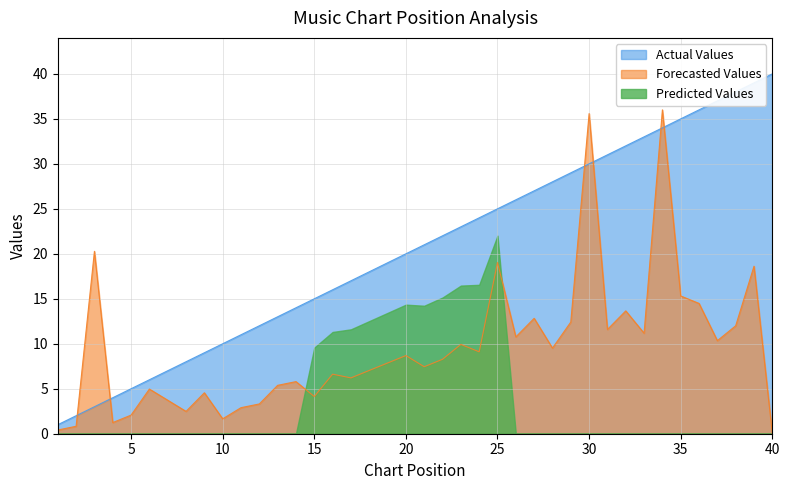

Where is the first local minimum for Forecasted Values?

4